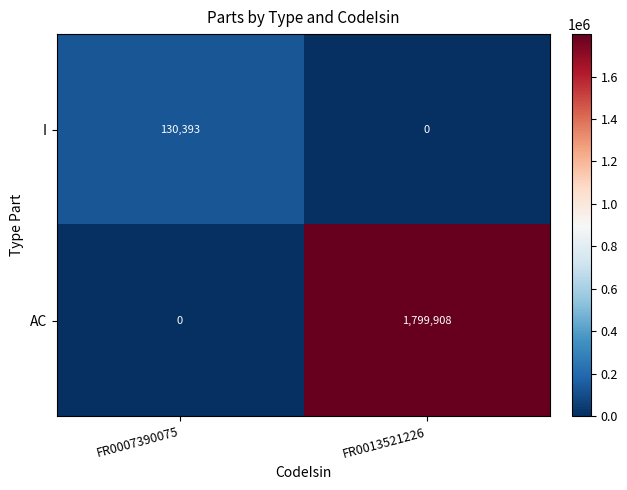

Which series has the widest spread of values?

AC